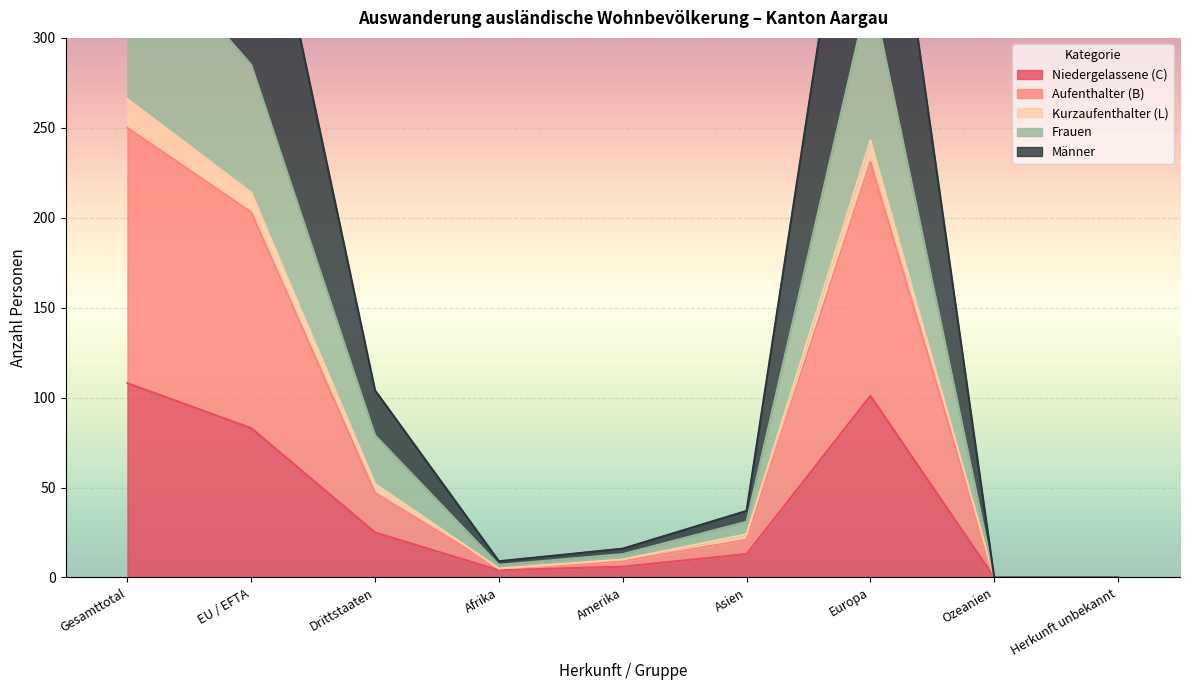

Where does the Aufenthalter (B) series first go above 21?

Gesamttotal